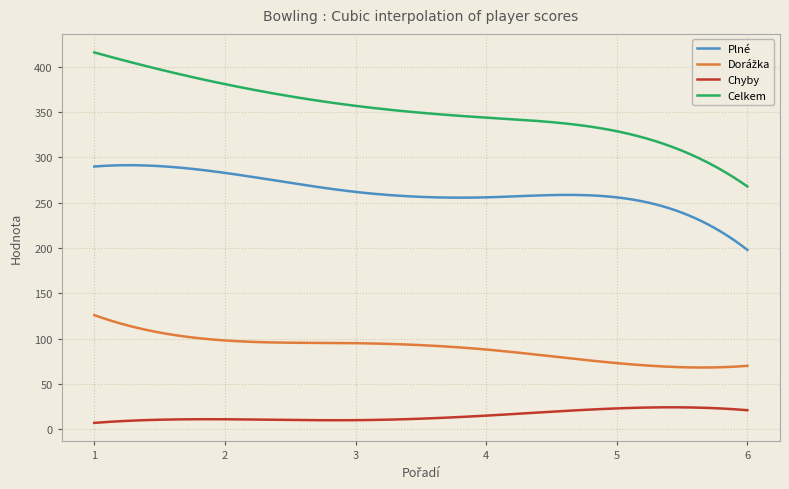

What is the difference between the maximum and minimum values in the Celkem series?

148.0